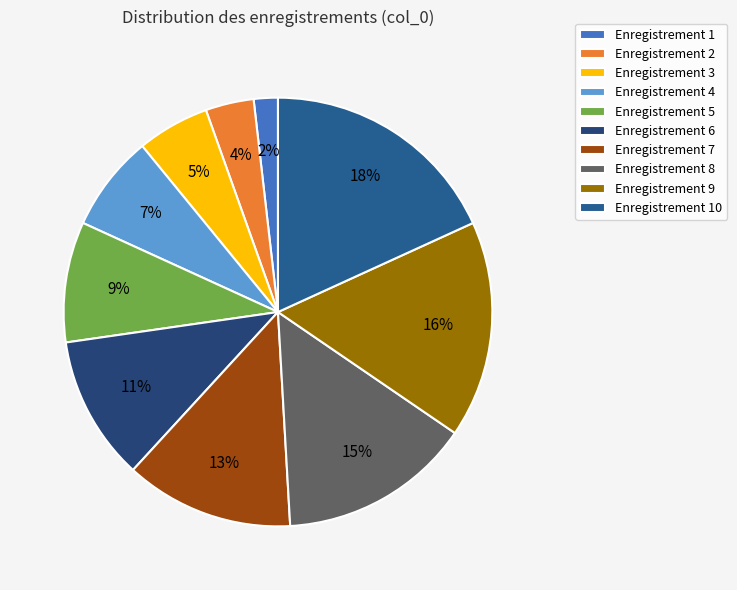

How many slices are in this pie chart?

10